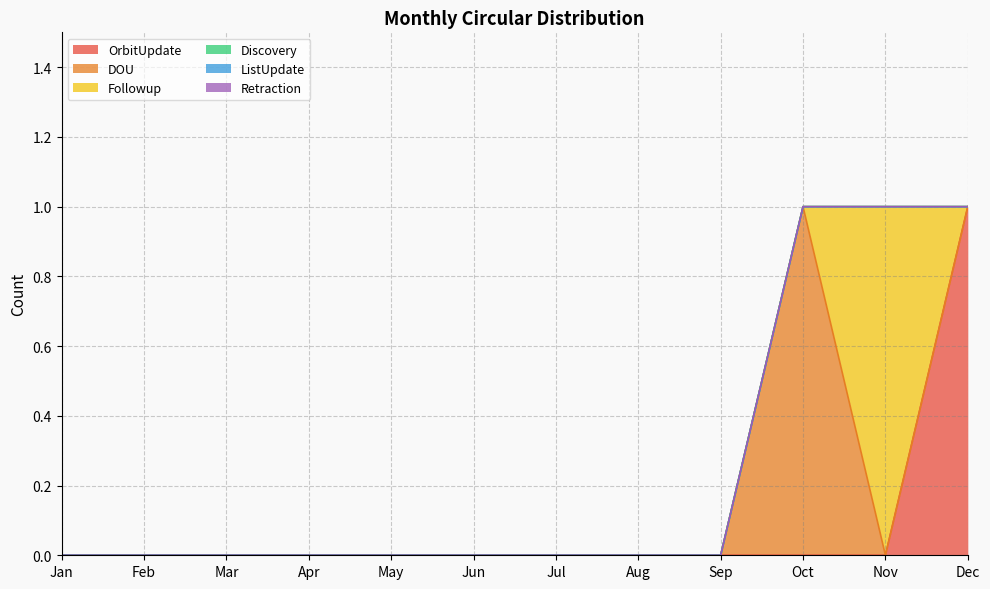

True or false: ListUpdate has more than 1 points higher than both neighbors.

False